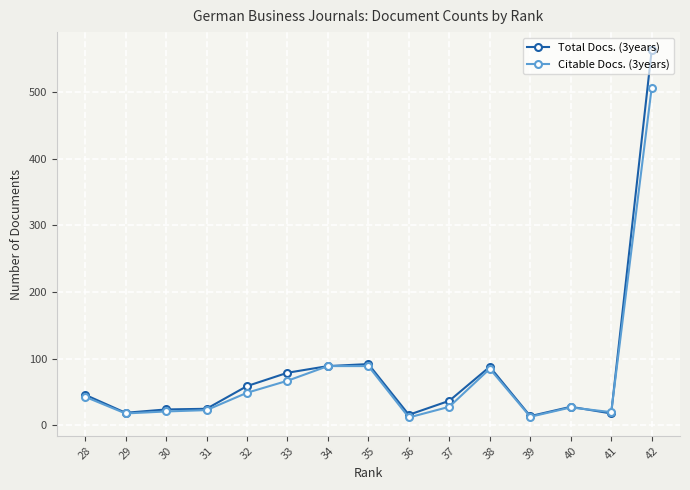

Which has a higher value, 34 or 32?

34